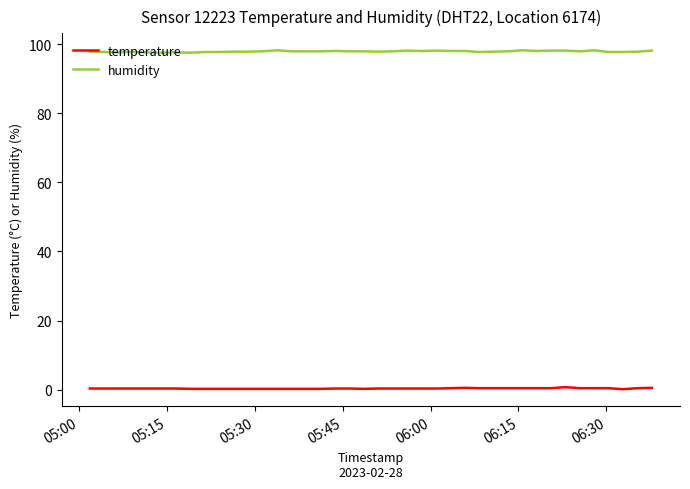

At how many categories does at least one series exceed 3?

40